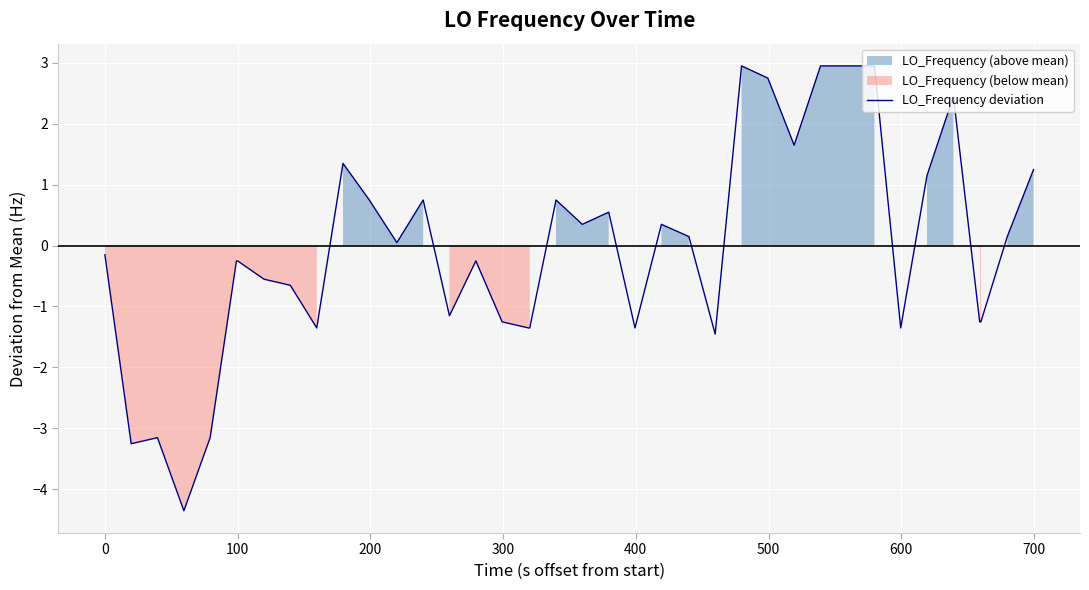

How many points are higher than both their immediate neighbors (excluding endpoints)?

9